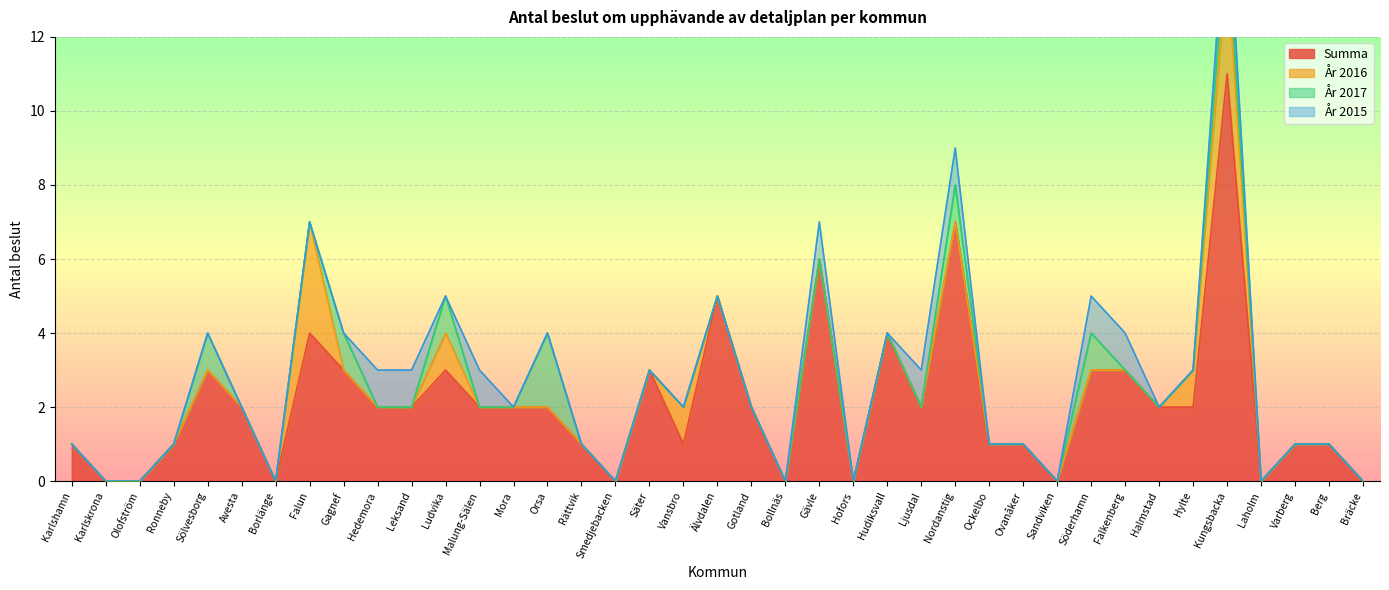

Is it true that Summa equals 5 at Älvdalen?

True